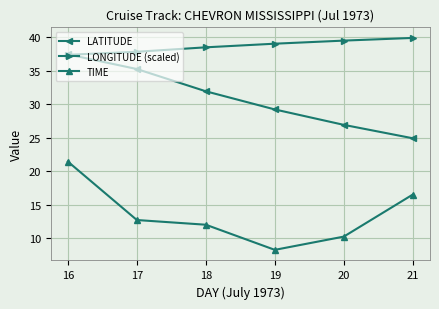

What value does the TIME series have at 18?

12.0